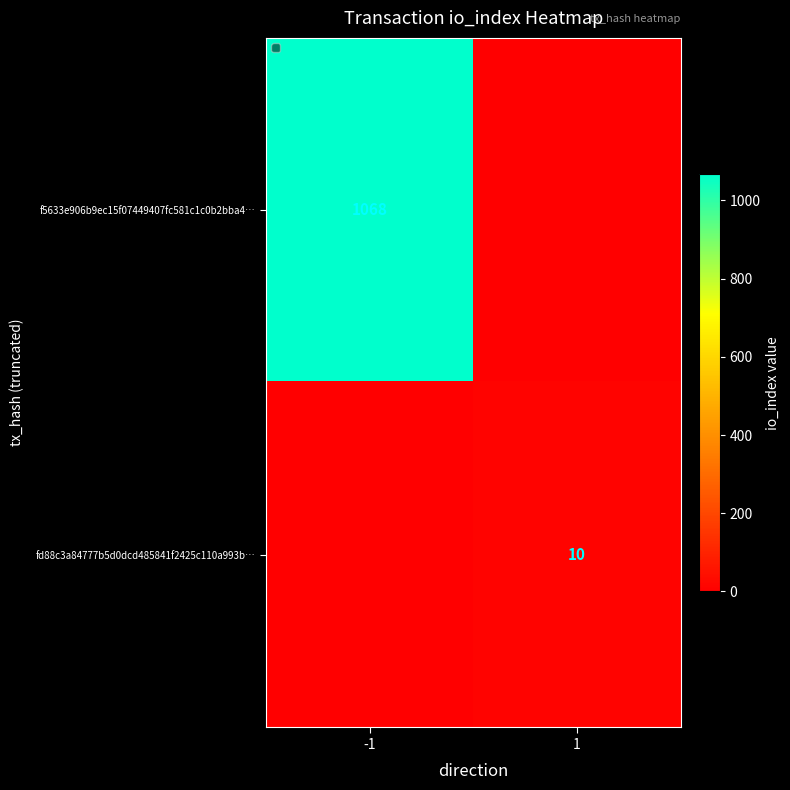

True or false: fd88c3a84777b5d0dcd485841f2425c110a993b… has a value of 6 at 1.

False